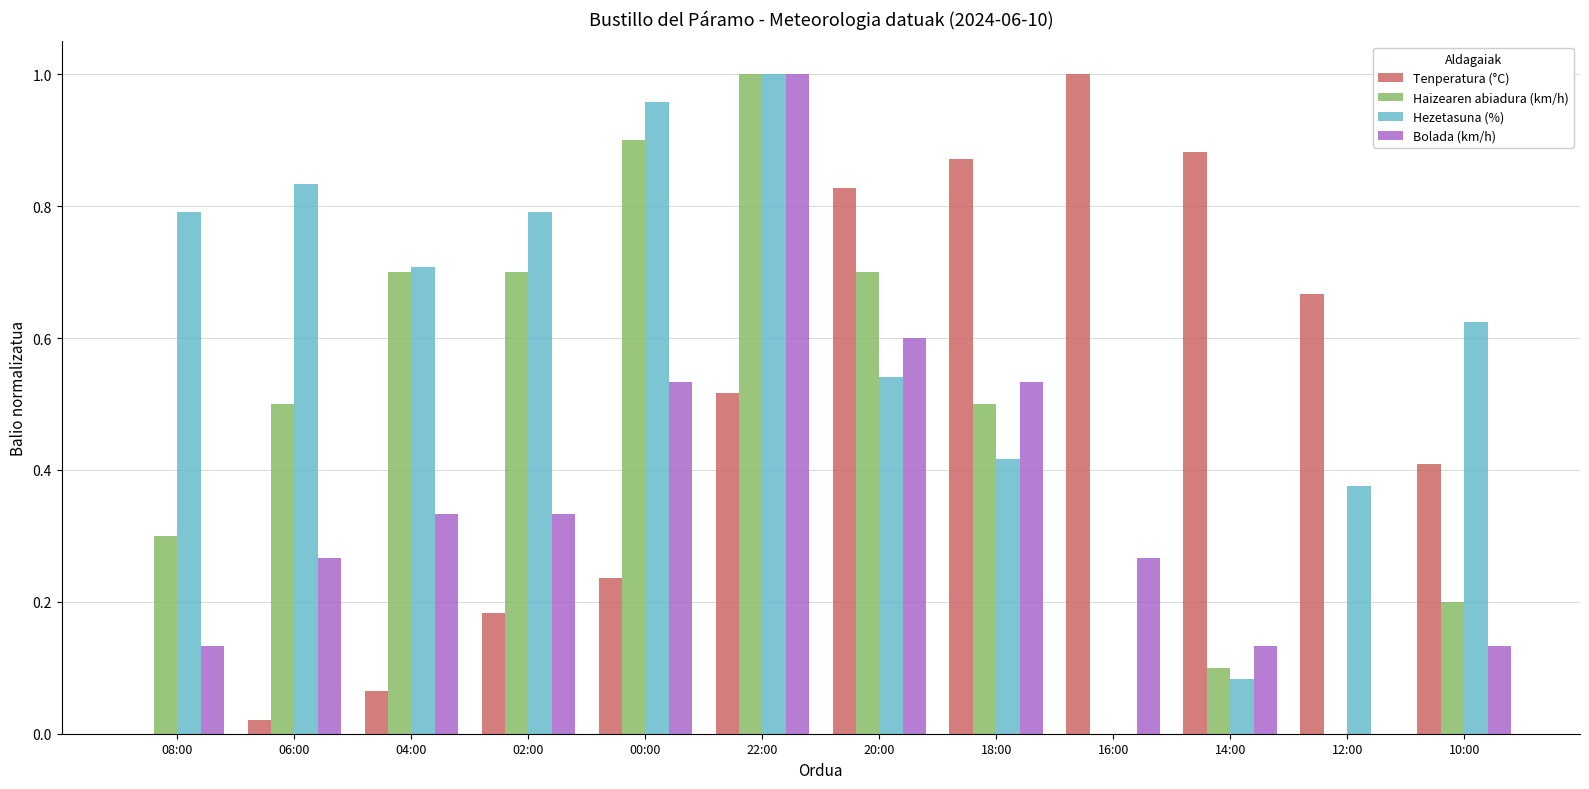

Which series changed the most between 06:00 and 00:00?

Haizearen abiadura (km/h)